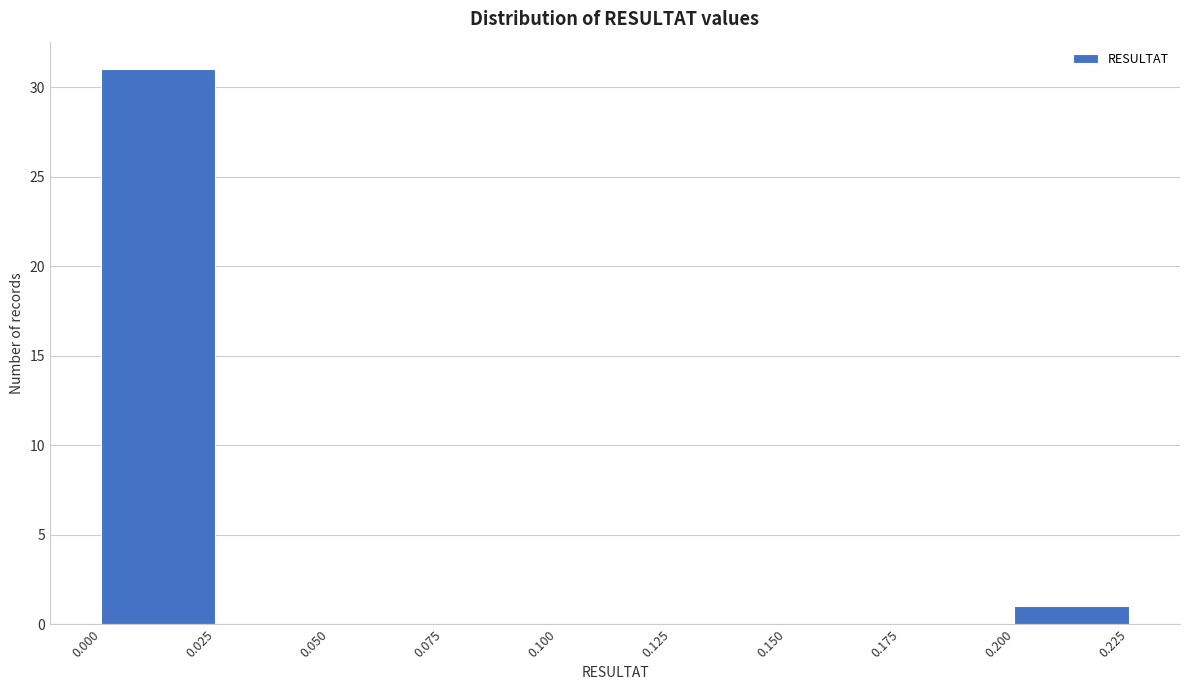

How tall is the bar that spans 0.200 to 0.225 on the x-axis? The values are not printed on the chart, so give them approximately, as read against the axis.

1